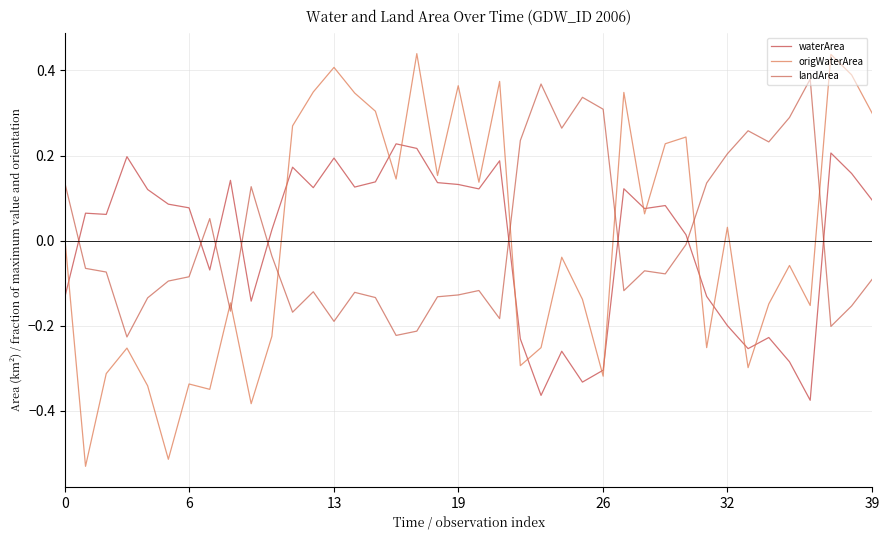

Does the chart have visible grid lines?

Yes